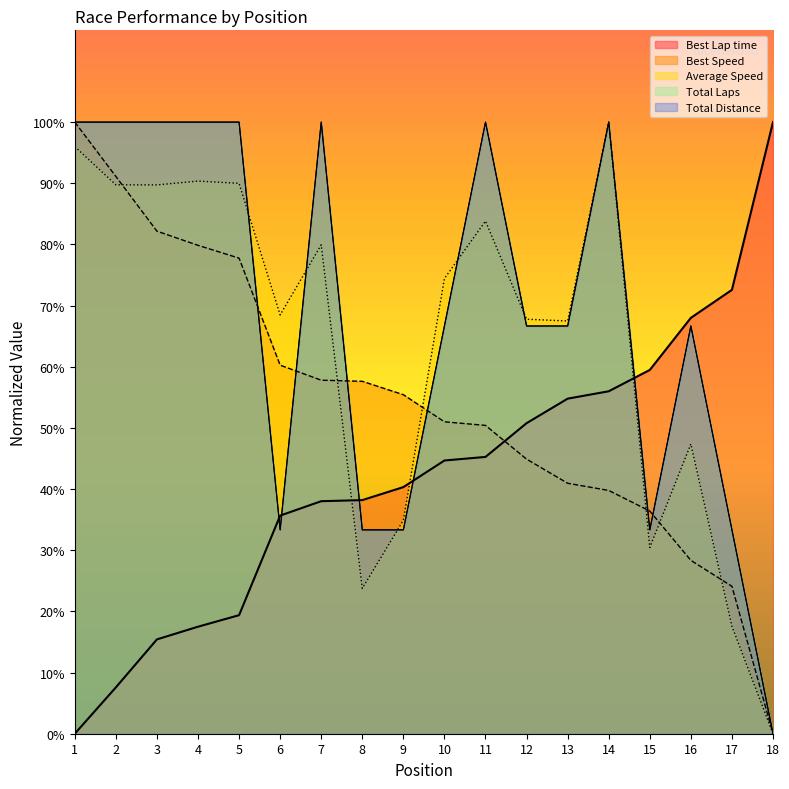

How many data points in Total Distance are above 66?

12